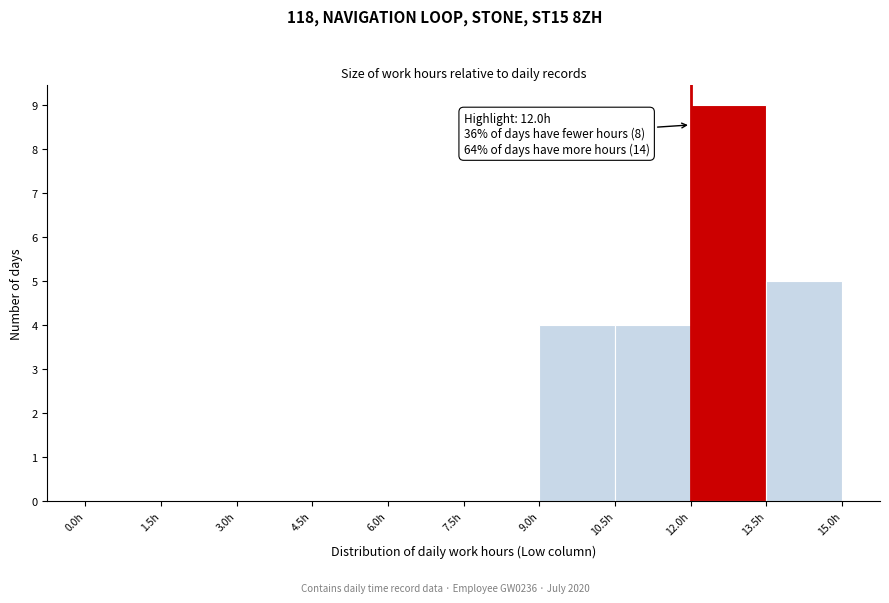

Which range on the x-axis has the tallest bar?

12.0 to 13.5